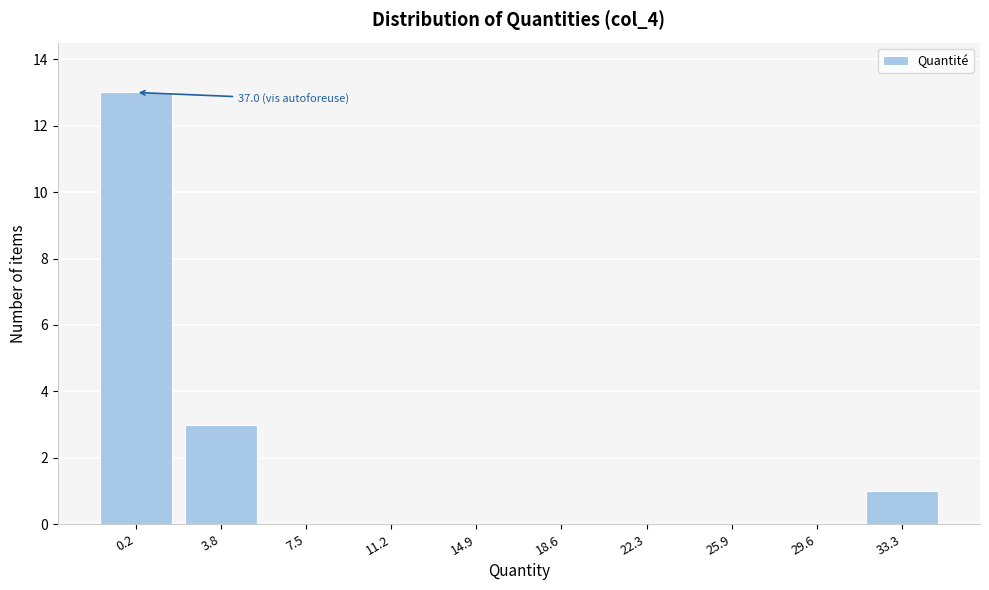

Reading right to left, extract all data points from this chart.

33.3=1	29.6=0	25.9=0	22.3=0	18.6=0	14.9=0	11.2=0	7.5=0	3.8=3	0.2=13